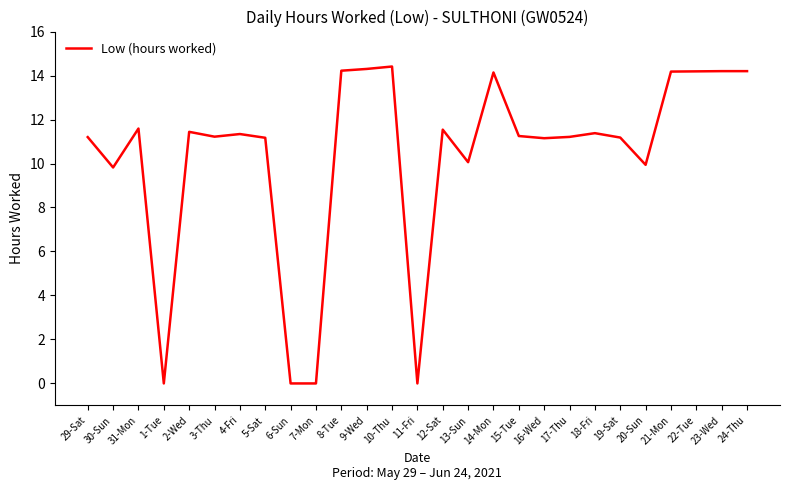

The chart shows a value of 4.4 at 7-Mon. True or false?

False